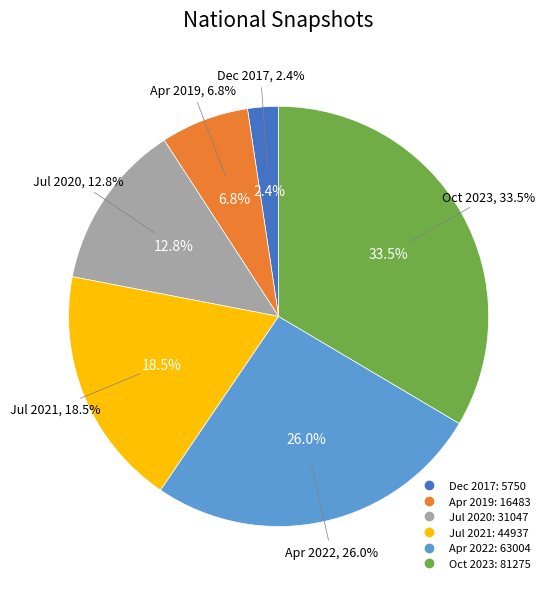

Does 2021-07-01 represent more than half of the total?

No